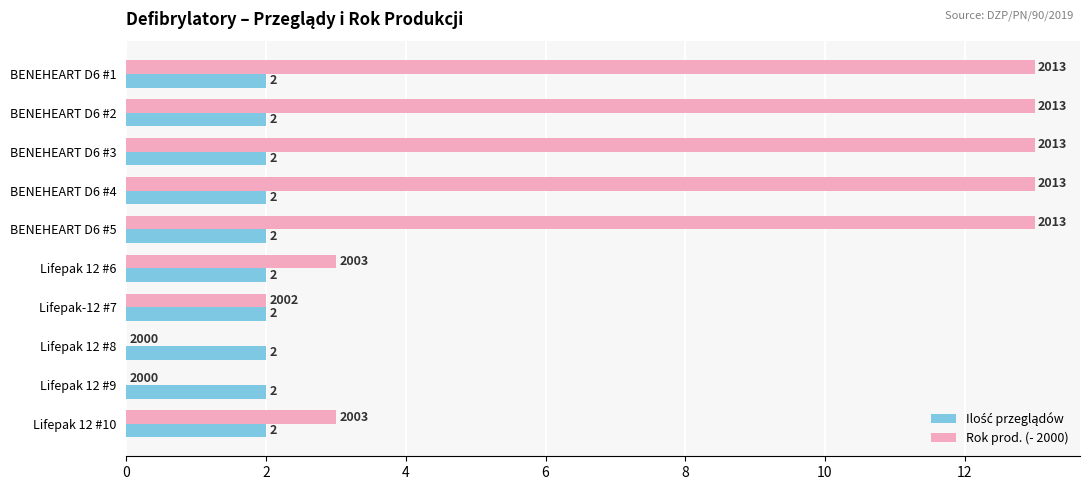

The value of Rok prod. (- 2000) at BENEHEART D6 #4 is 18. True or false?

False